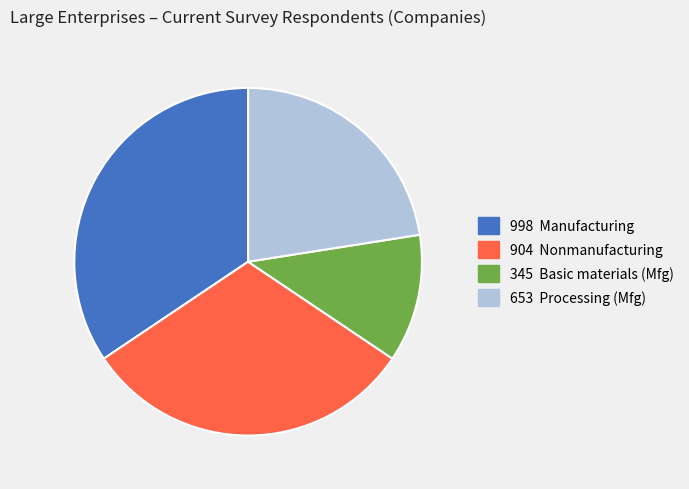

Is there a majority slice in this chart?

No